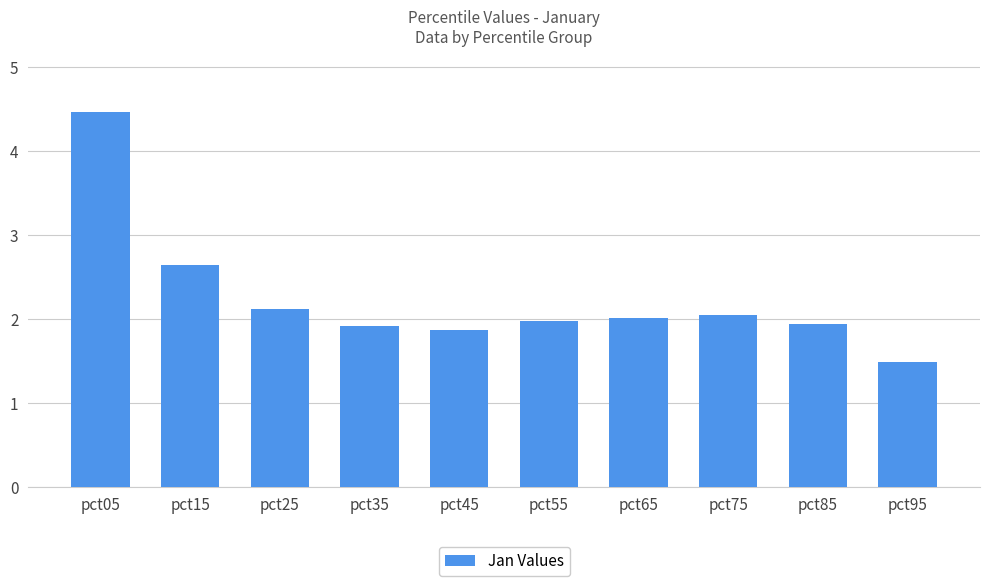

Count the number of categories in the chart.

10